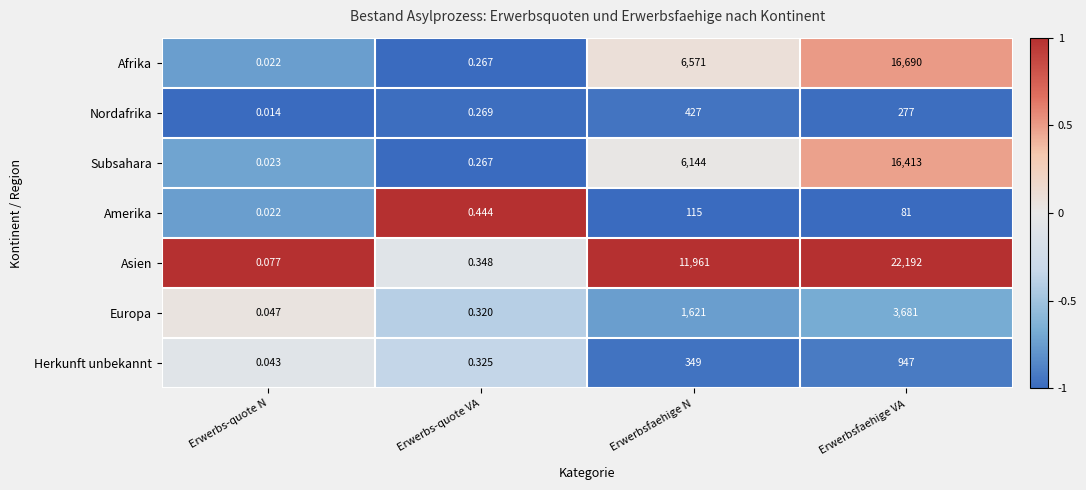

At which label is Europa closest to 1840?

Erwerbsfaehige N